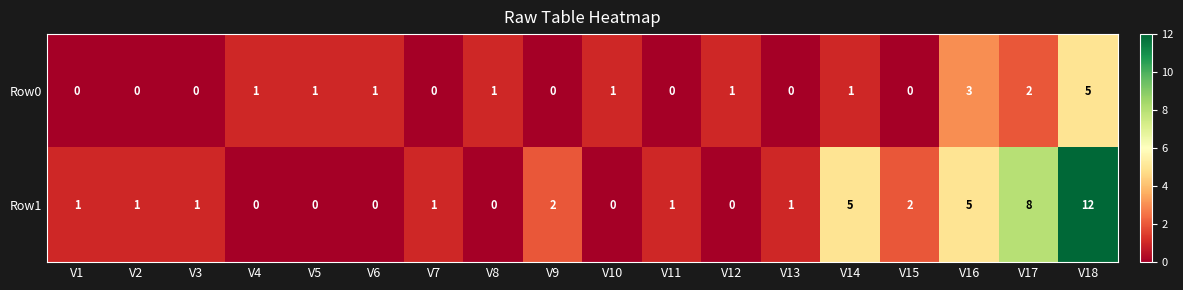

How many Row0 values are between 0 and 1?

15